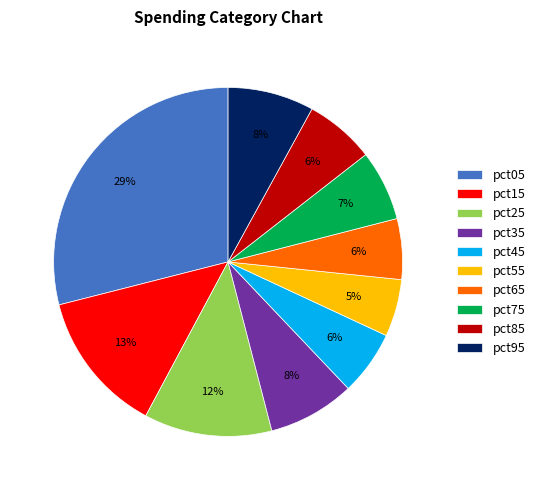

To the nearest percent, what is the difference between the largest and smallest slice percentages?

24%